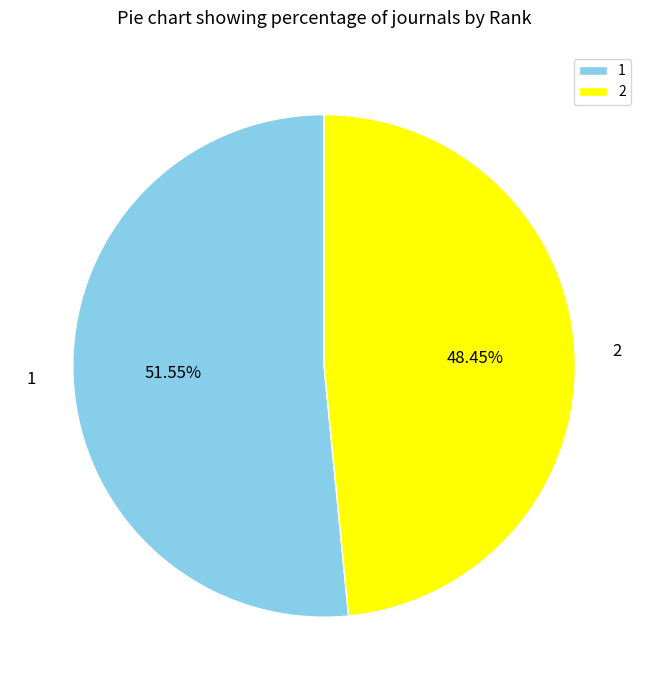

To the nearest percent, what portion does 1 represent?

52%